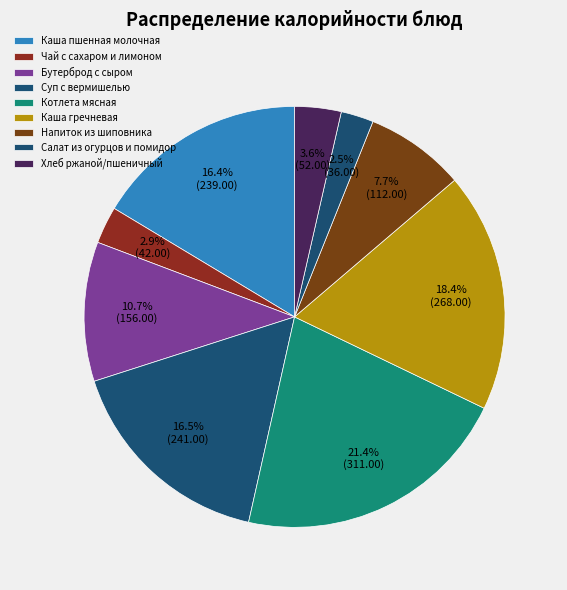

How many segments does this pie chart have?

9